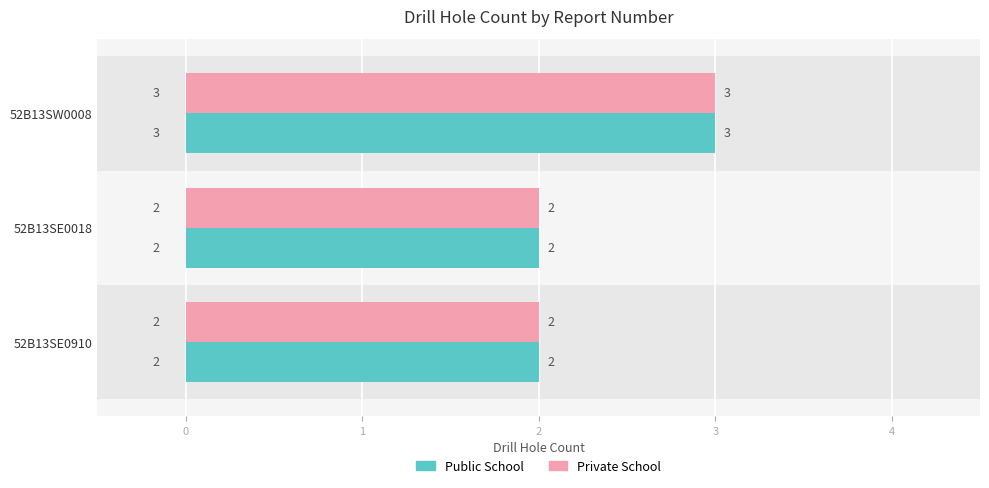

How many bars are there in each group?

2